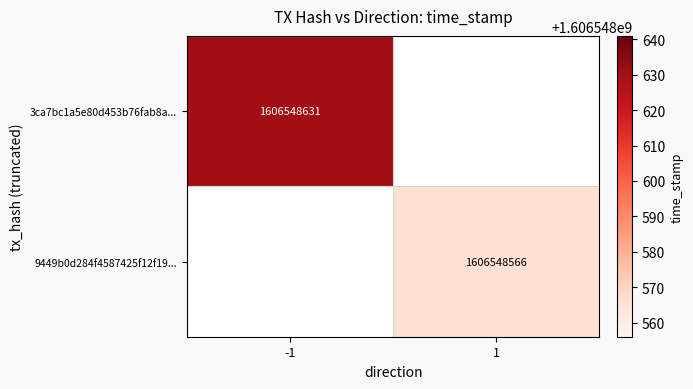

Read the 3ca7bc1a5e80d453b76fab8a154a8fd87f6a6a2 value at time_stamp, to the nearest 50.

1606548650